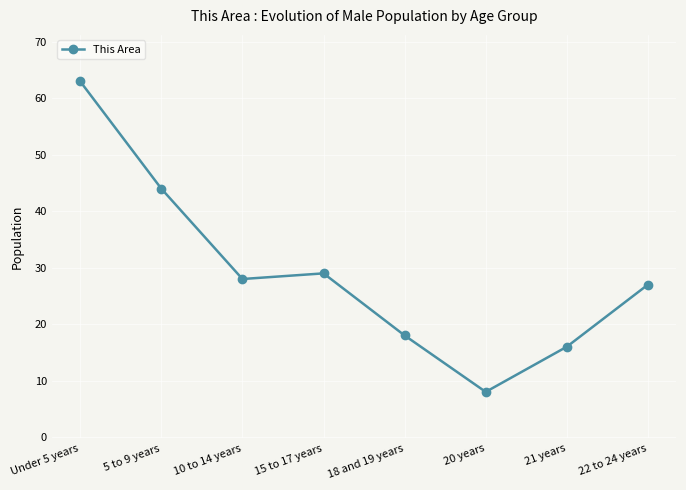

What is the sum of all values?

233